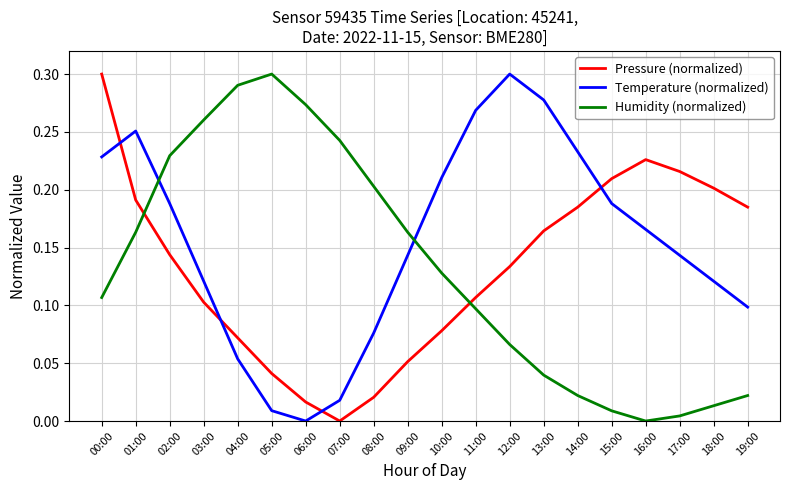

Between 08:00 and 19:00, which series saw the biggest shift?

Humidity (normalized)